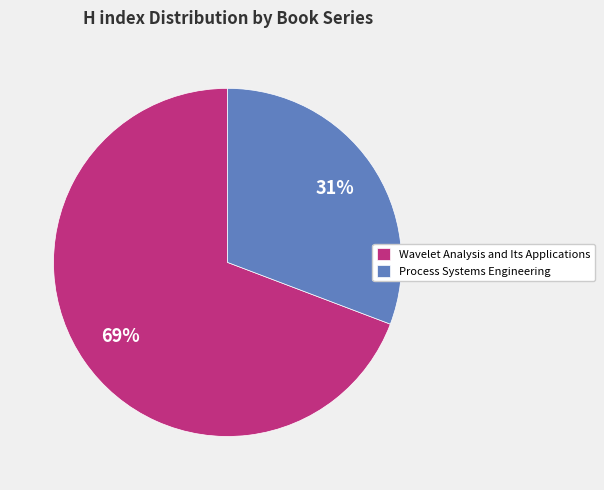

What is the largest slice in the pie chart?

Wavelet Analysis and Its Applications